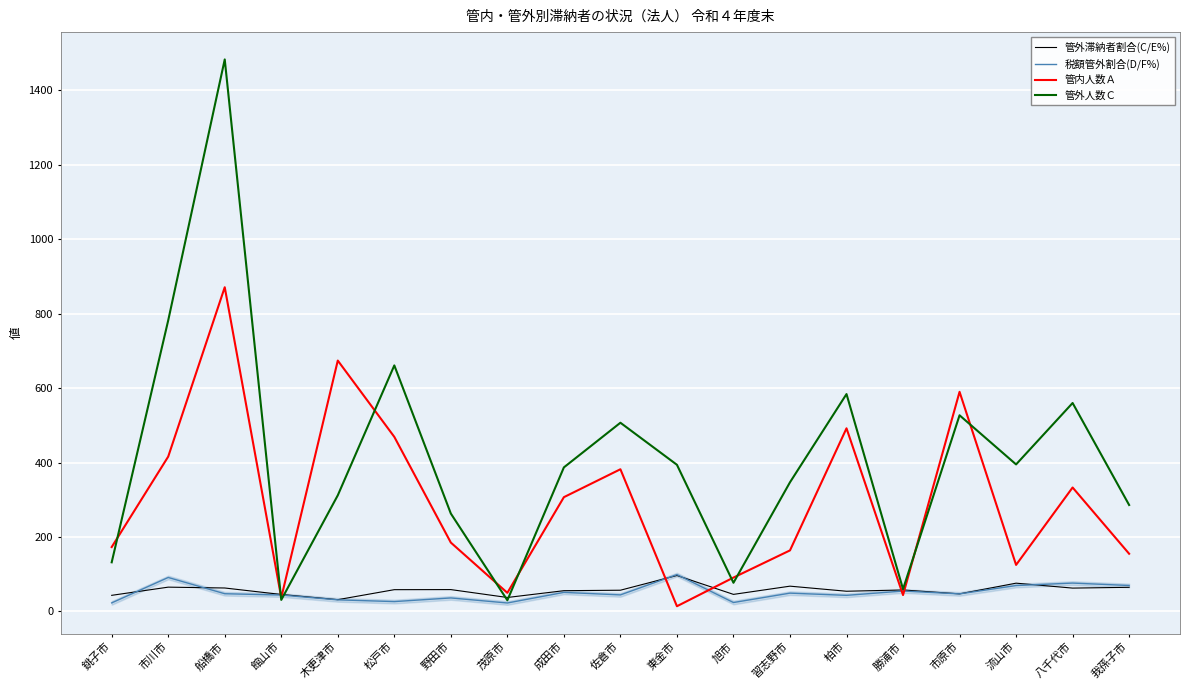

At which category is the sum across all series the highest?

船橋市